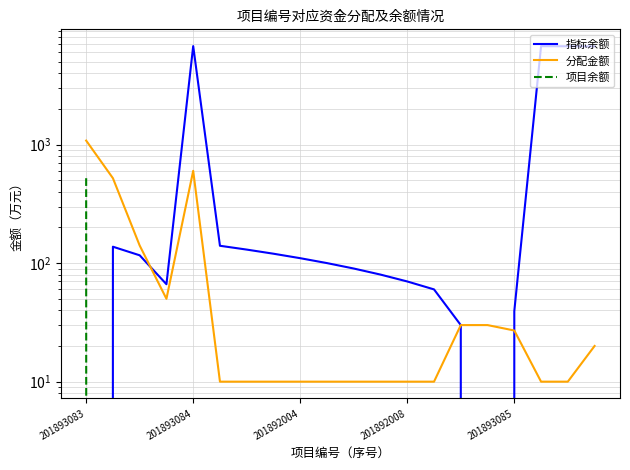

Which has a higher value, 201892004 or 10?

201892004